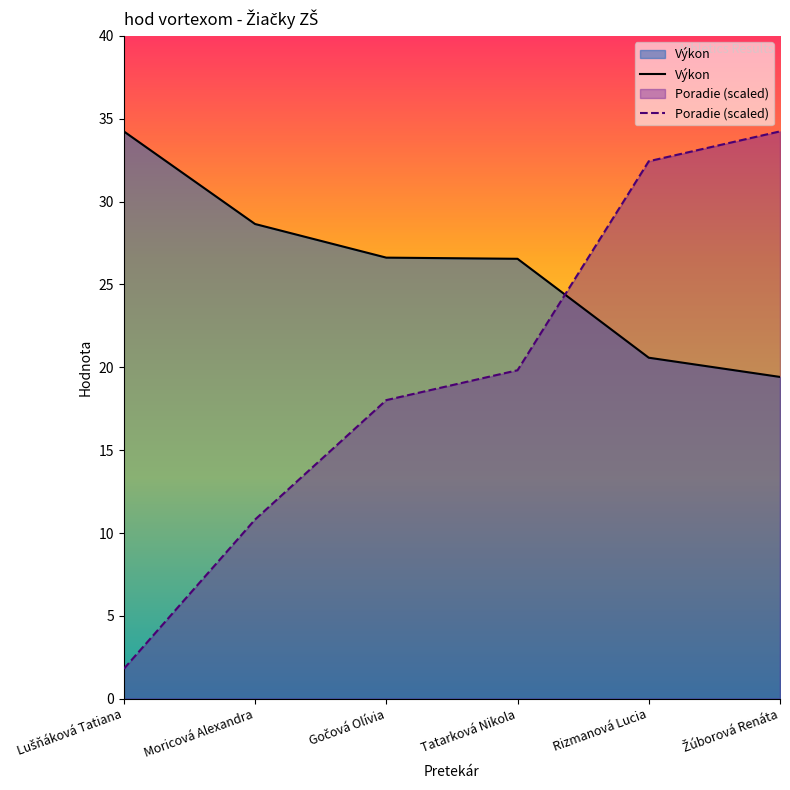

What is the label of the 5th point from the left?

Rizmanová Lucia